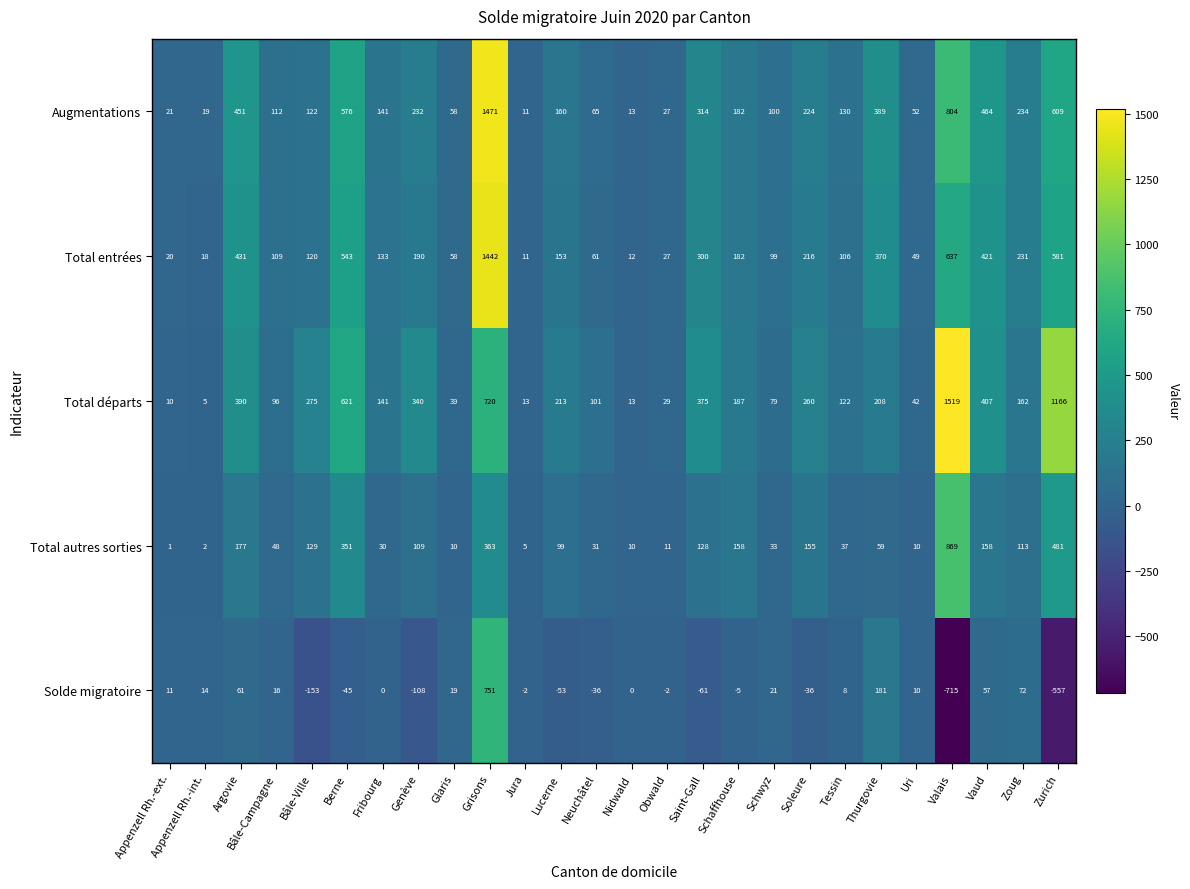

Which series has the largest total across all categories?

Total départs